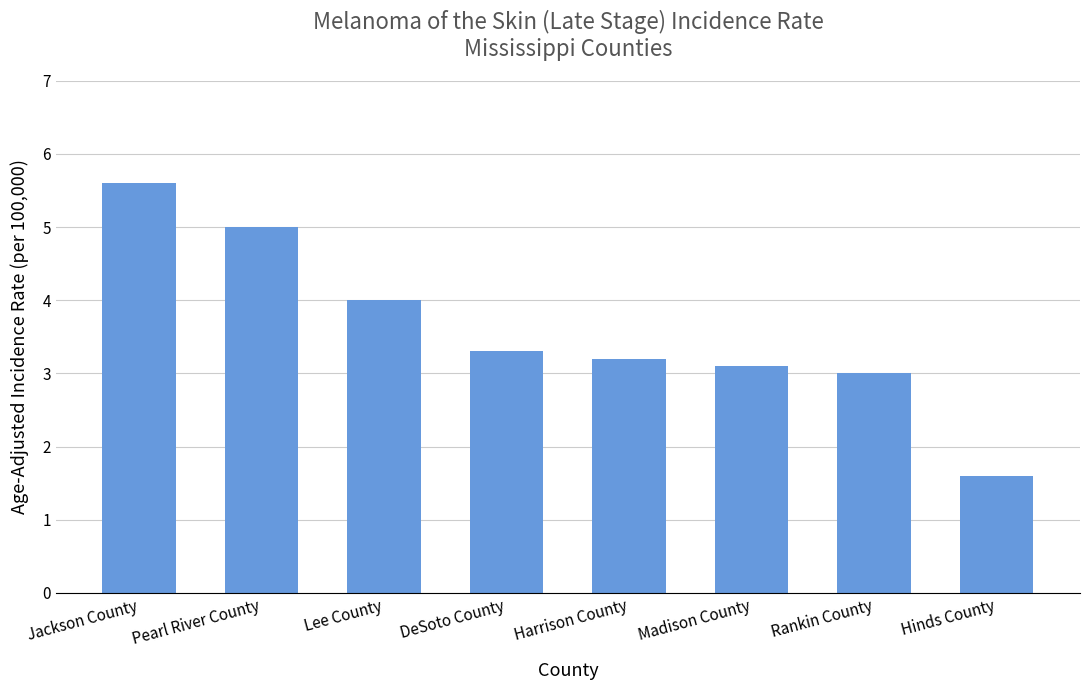

What is the value of the 8th bar from the left?

1.6